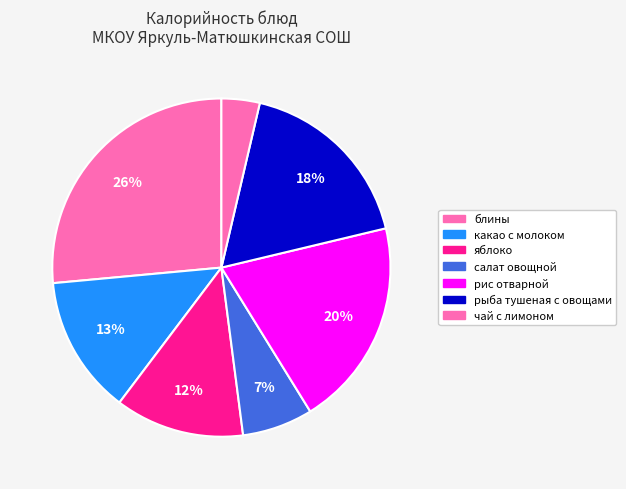

How many segments does this pie chart have?

7